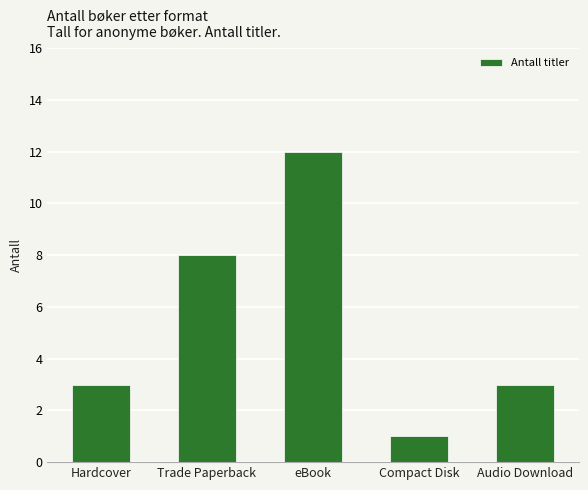

How many bars are there in total?

5